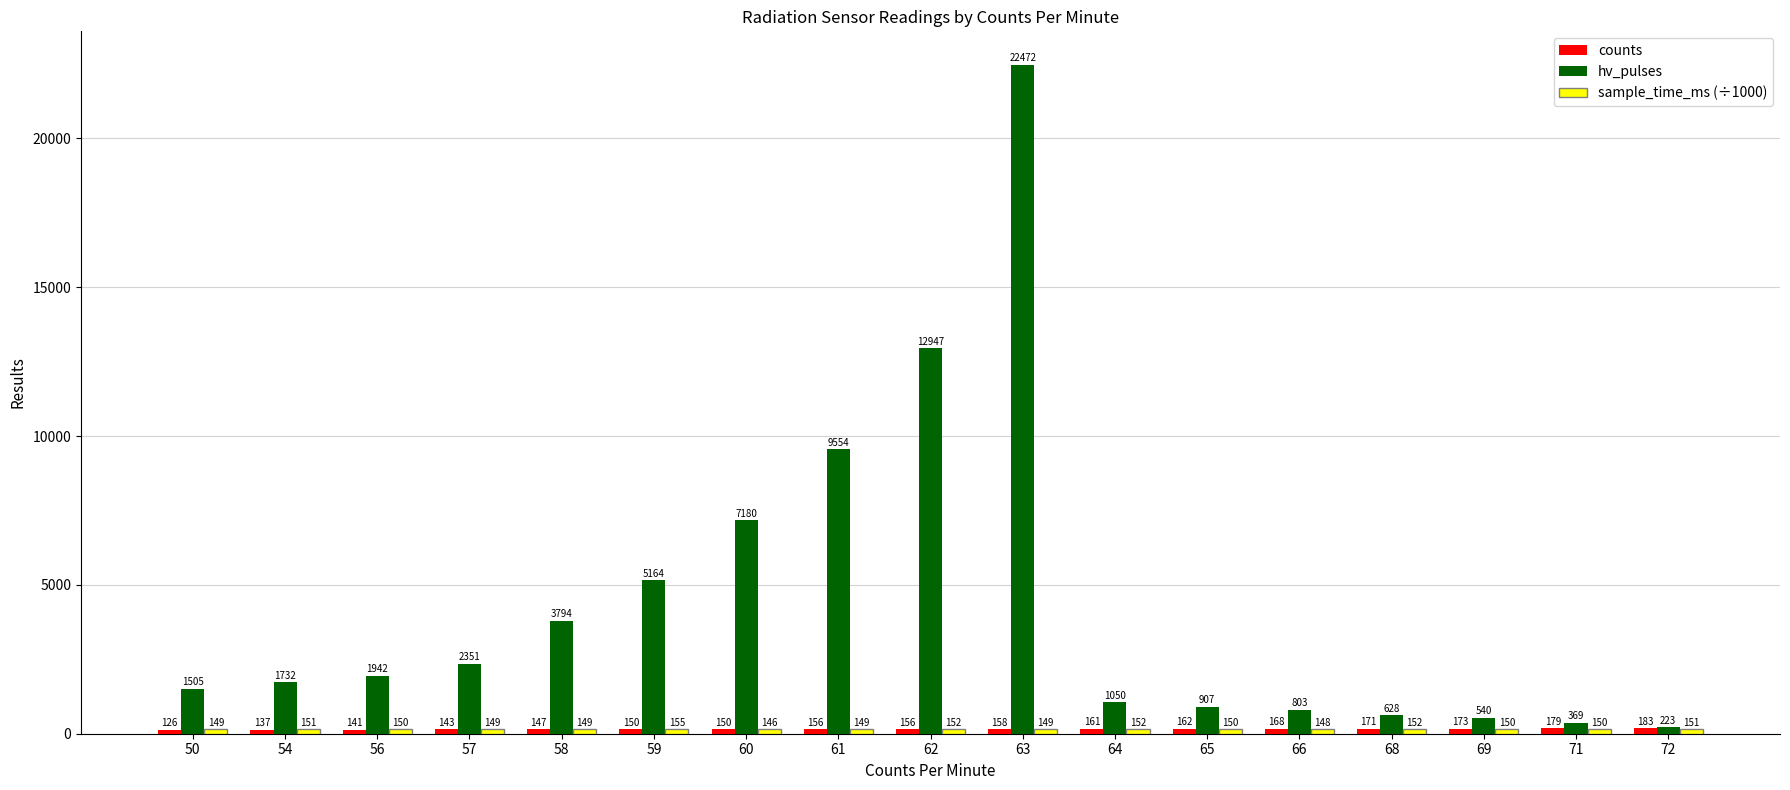

At which category is the sum across all series the highest?

63